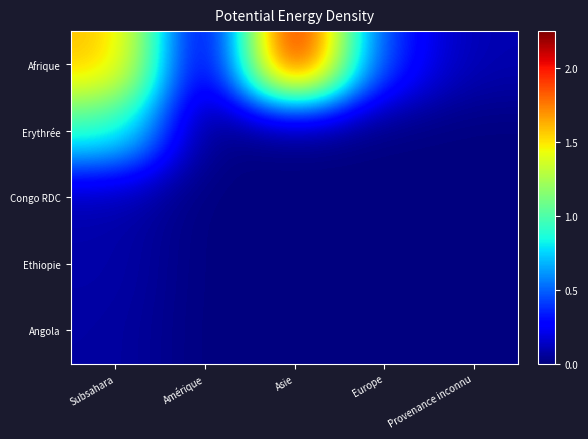

Between Provenance inconnu and Asie, which is larger?

Asie